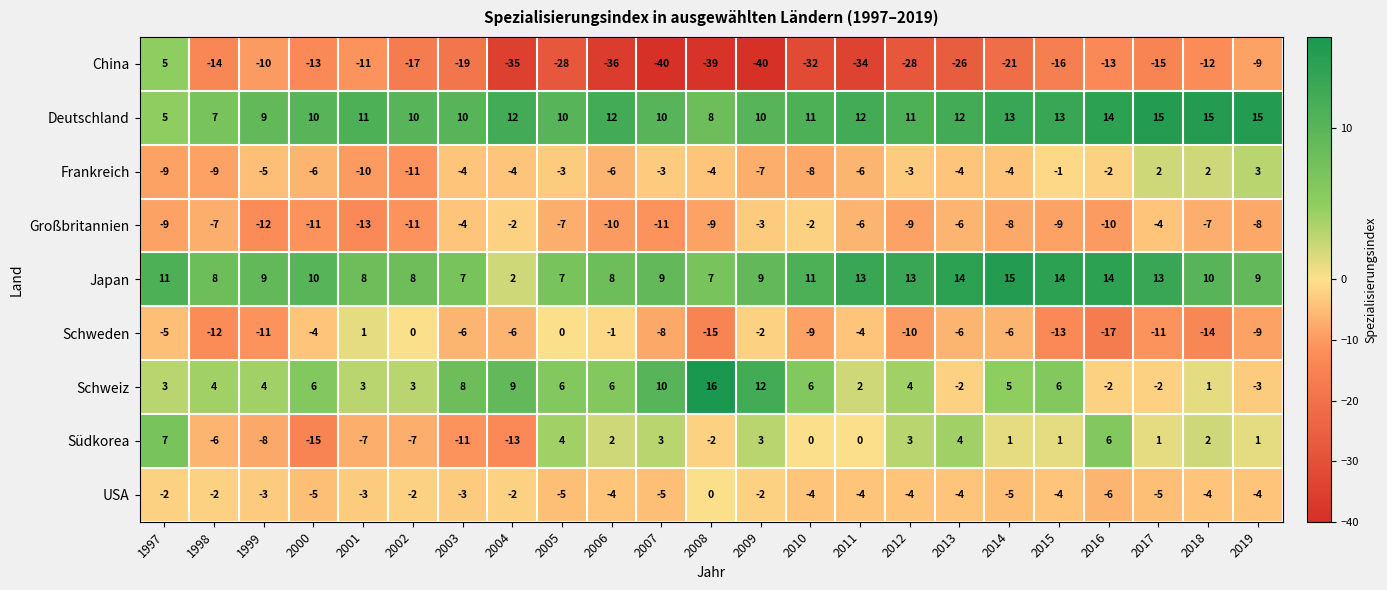

What is the smallest value displayed?

-40